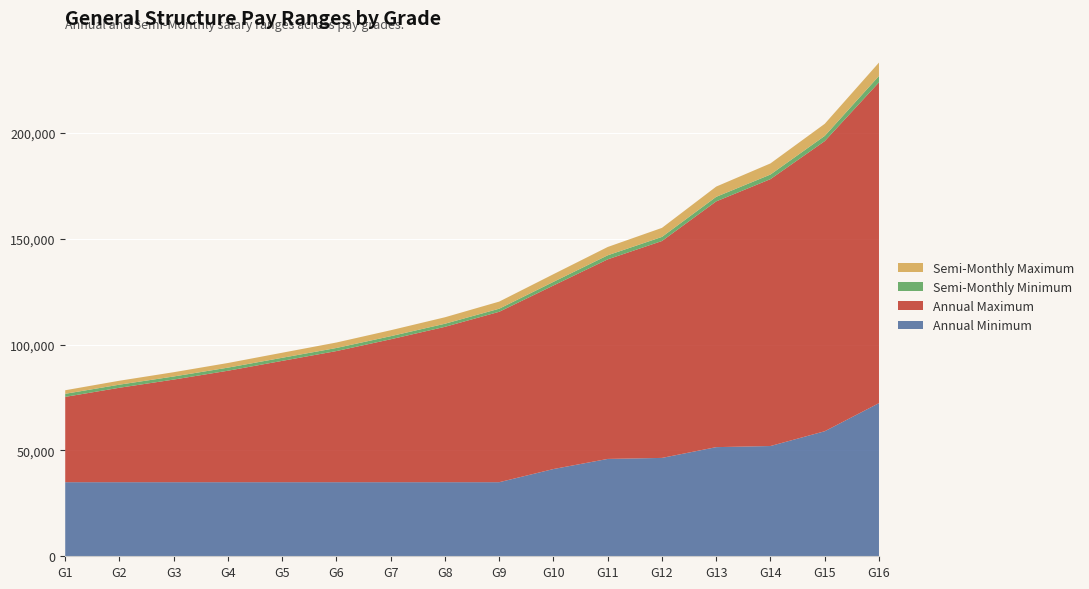

Reading right to left, what are all the values shown in this chart?

Annual Minimum: 72336	59064	52080	51552	46464	45984	41208	34992	34992	34992	34992	34992	34992	34992	34992	34992
Annual Maximum: 151536	137040	126072	116088	102456	94272	86712	80496	73392	67512	61944	57312	52656	48480	44616	40296
Semi-Monthly Minimum: 3014	2461	2170	2148	1936	1916	1717	1458	1458	1458	1458	1458	1458	1458	1458	1458
Semi-Monthly Maximum: 6314	5710	5253	4837	4269	3928	3613	3354	3058	2813	2581	2388	2194	2020	1859	1679